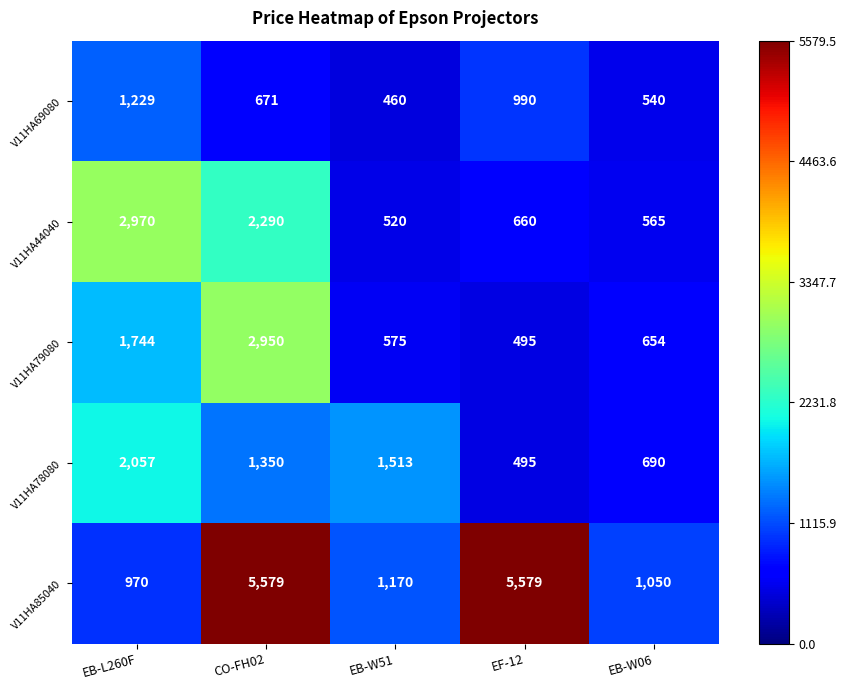

Rank the series by their maximum value, from highest to lowest.

V11HA85040, V11HA44040, V11HA79080, V11HA78080, V11HA69080